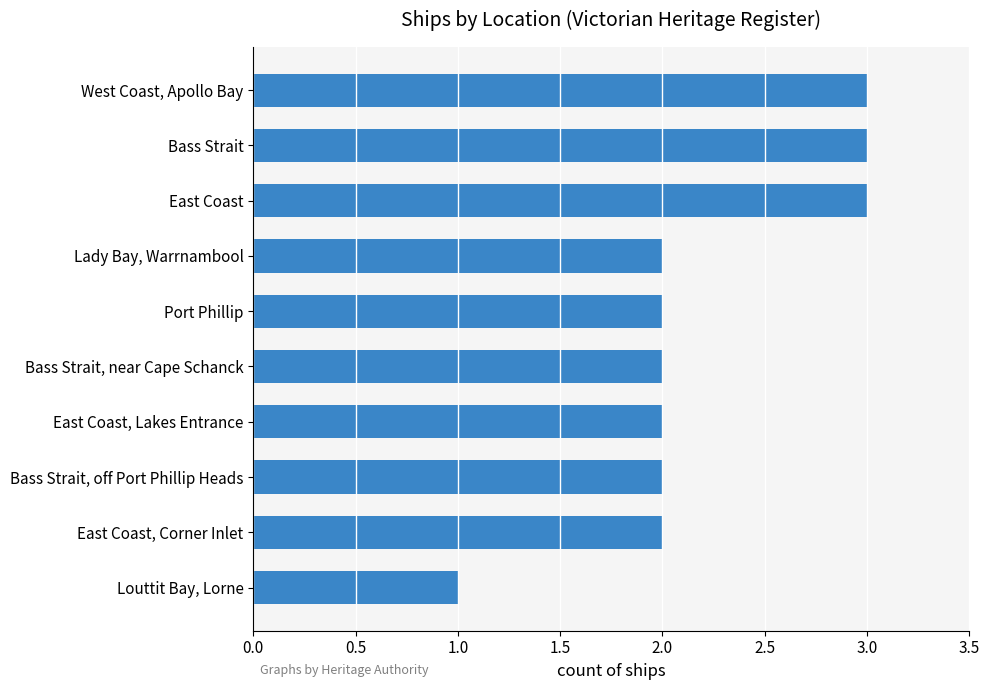

Which has a higher value, East Coast, Lakes Entrance or East Coast?

East Coast